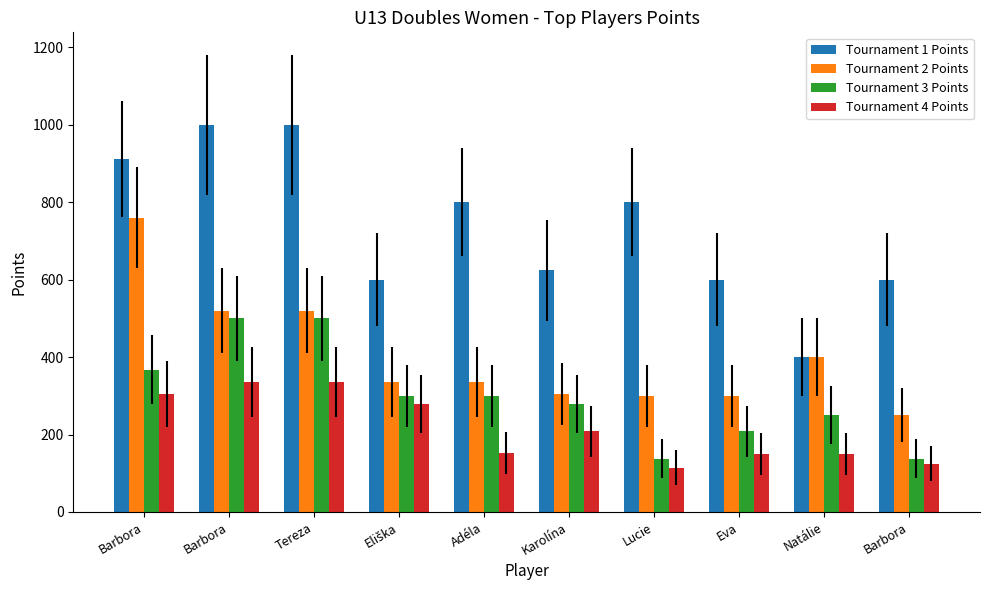

Reading left to right, extract all data points from this chart.

Tournament 1 Points: Barbora=912	Barbora=1000	Tereza=1000	Eliška=600	Adéla=800	Karolína=624	Lucie=800	Eva=600	Natálie=400	Barbora=600
Tournament 2 Points: Barbora=760	Barbora=520	Tereza=520	Eliška=336	Adéla=336	Karolína=304	Lucie=300	Eva=300	Natálie=400	Barbora=250
Tournament 3 Points: Barbora=368	Barbora=500	Tereza=500	Eliška=300	Adéla=300	Karolína=280	Lucie=138	Eva=208	Natálie=250	Barbora=138
Tournament 4 Points: Barbora=304	Barbora=336	Tereza=336	Eliška=280	Adéla=152	Karolína=208	Lucie=114	Eva=150	Natálie=150	Barbora=125